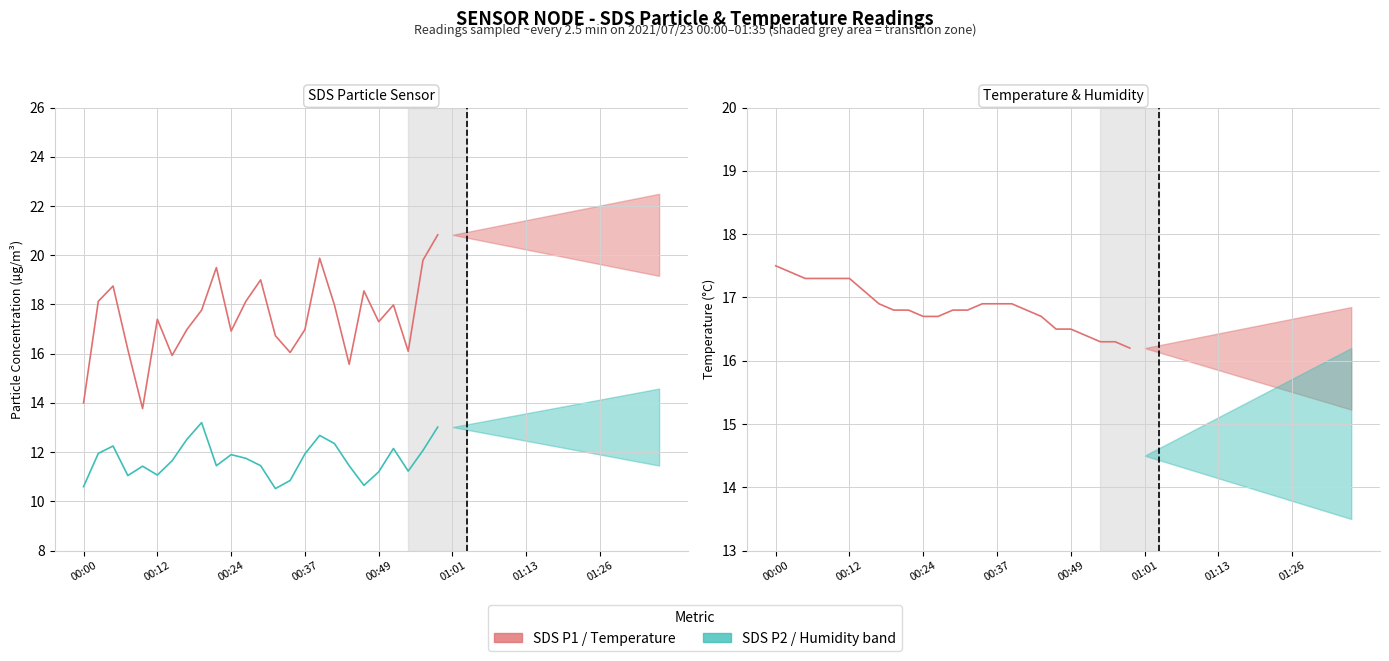

Read the SDS P2 (µg/m³) value at 00:00.

10.6